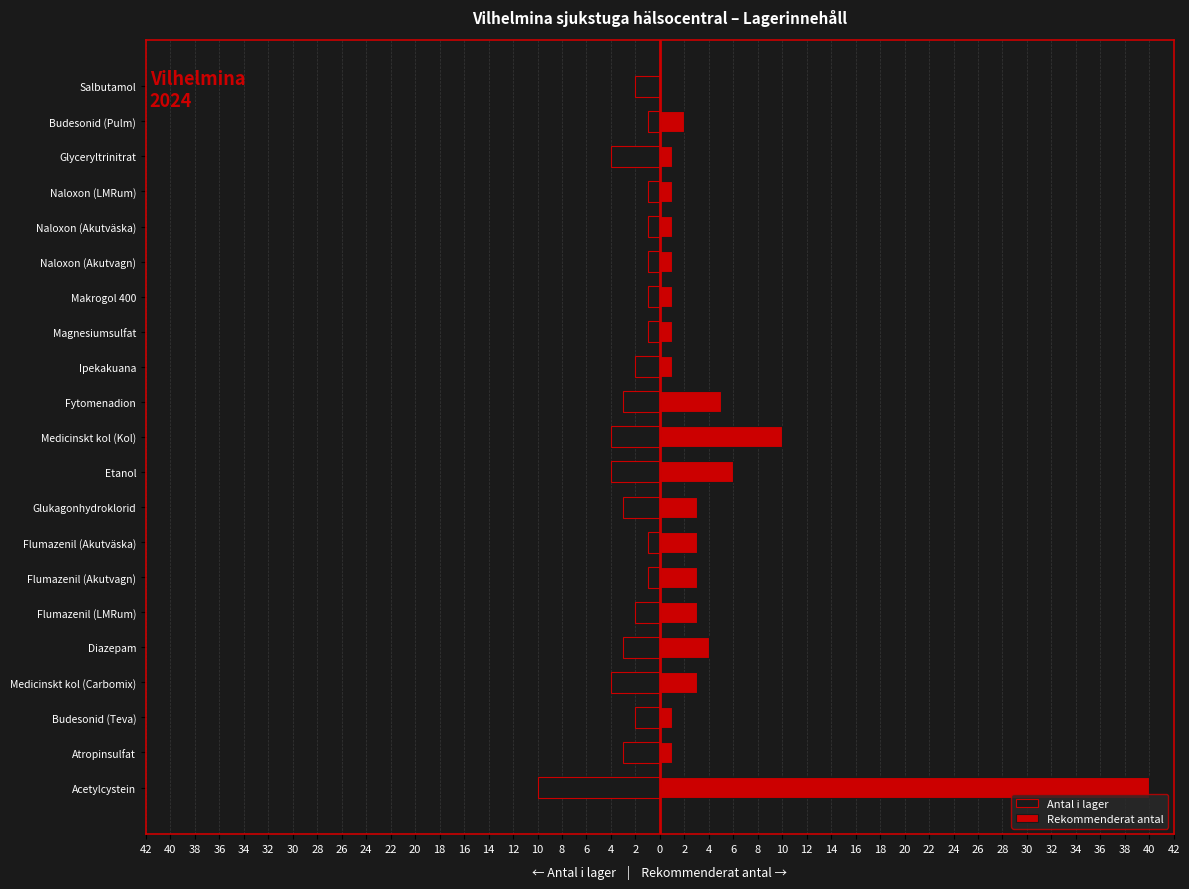

What is the sum of the Rekommenderat antal values at Magnesiumsulfat and Salbutamol?

1